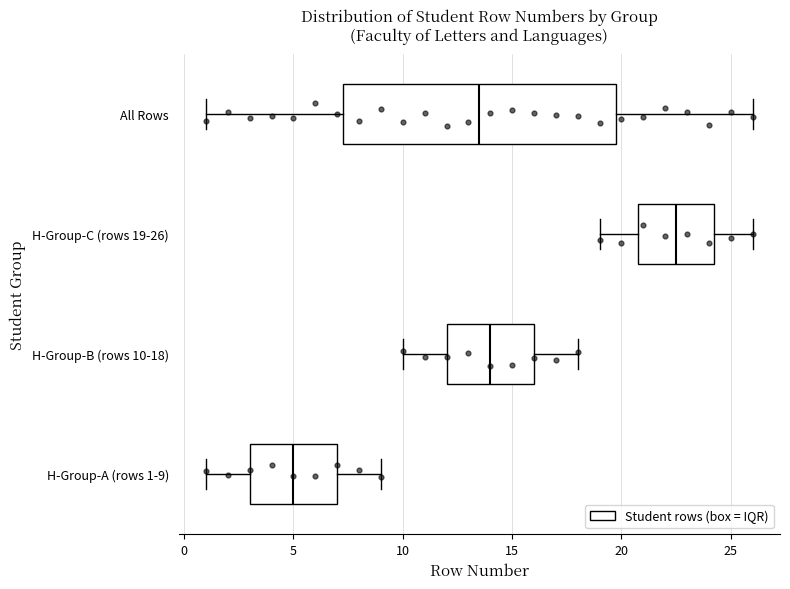

Where does the right whisker of the box for H-Group-B (rows 10-18) end on the x-axis? The values are not printed on the chart, so give them approximately, as read against the axis.

18.0